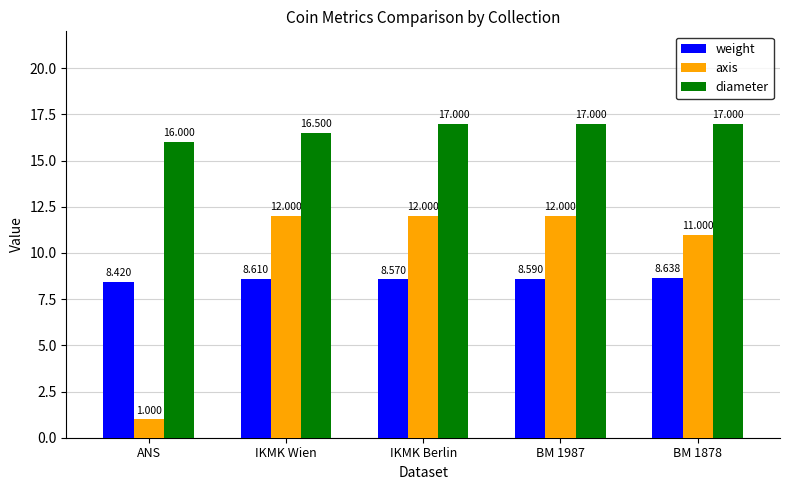

Is it true that diameter equals 10.8 at ANS?

False